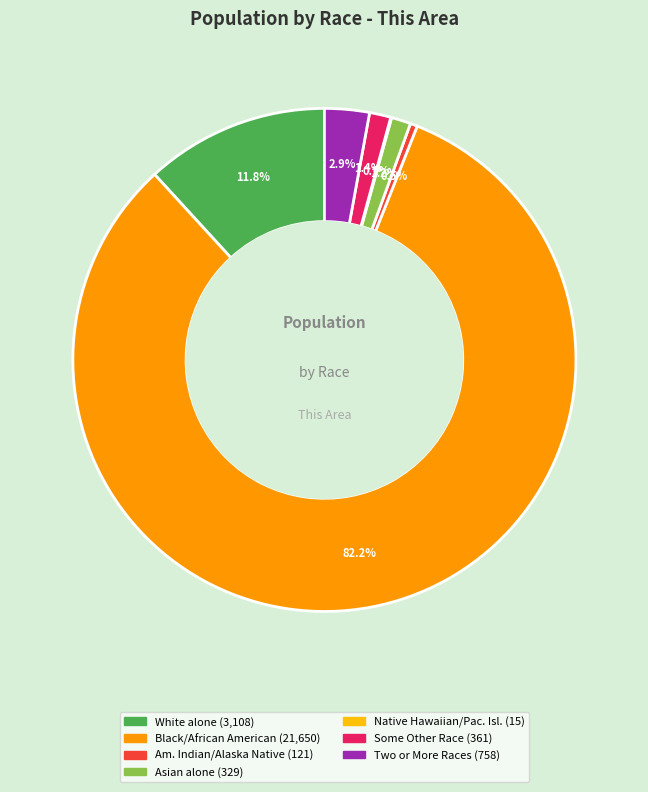

Is there a majority slice in this chart?

Yes